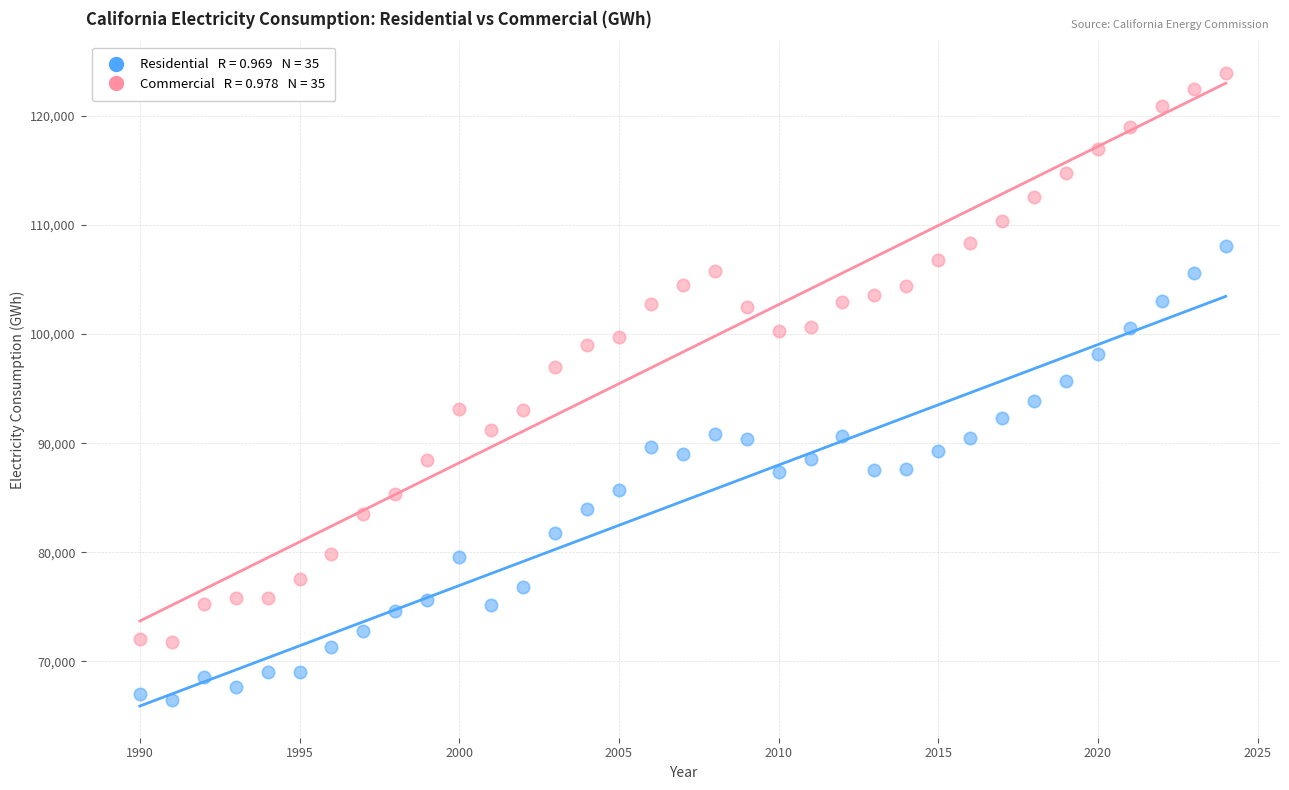

Across all data points, what is the range of X values (max minus min)?

34.0